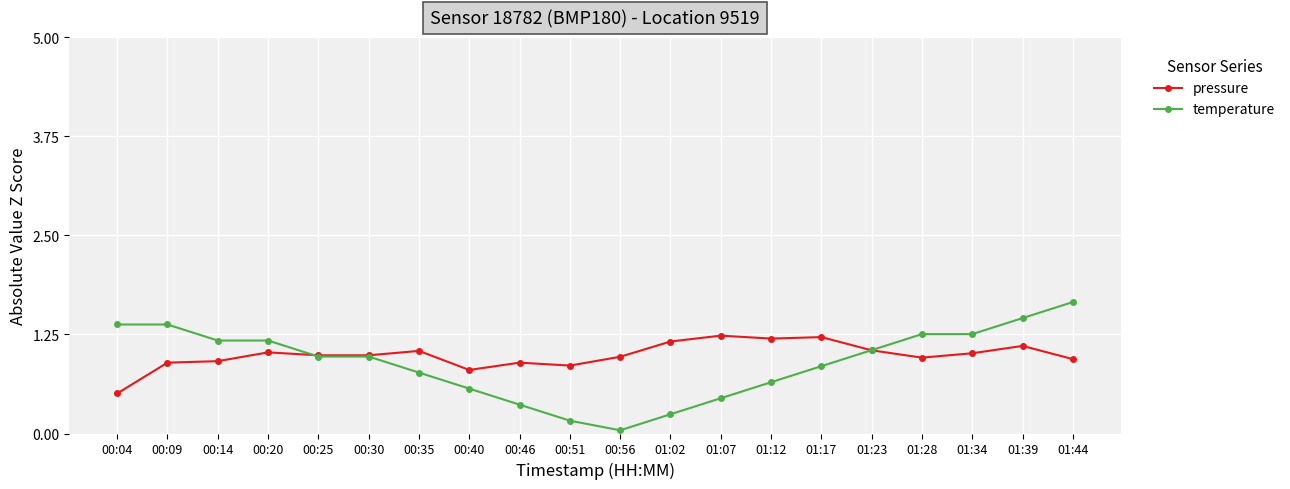

At 01:44, list the series in order from smallest to largest.

pressure, temperature